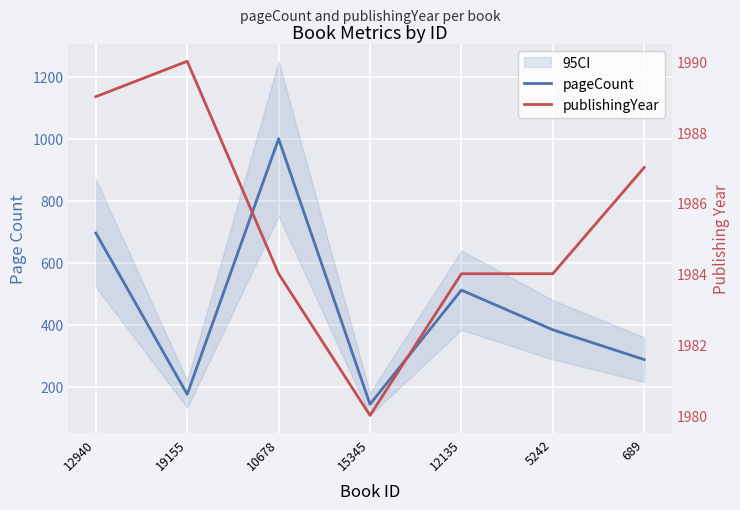

True or false: pageCount has a value of 91 at 19155.

False